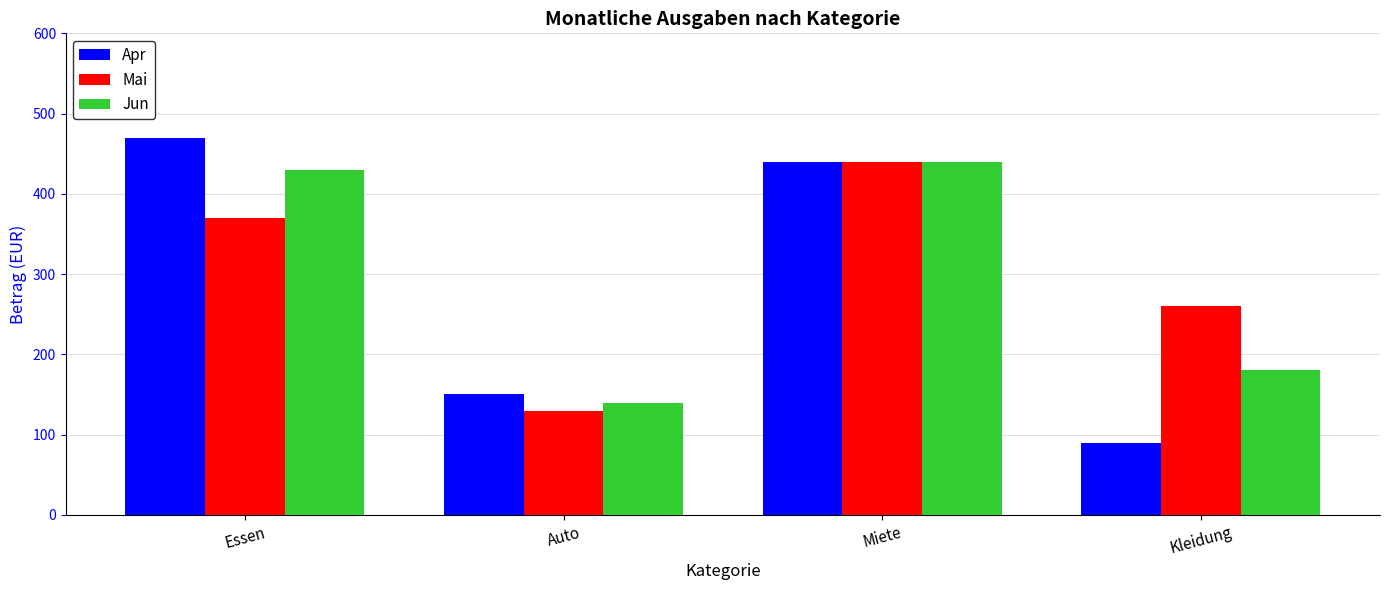

Is the value of Apr at Essen greater than the value of Mai at Auto?

Yes